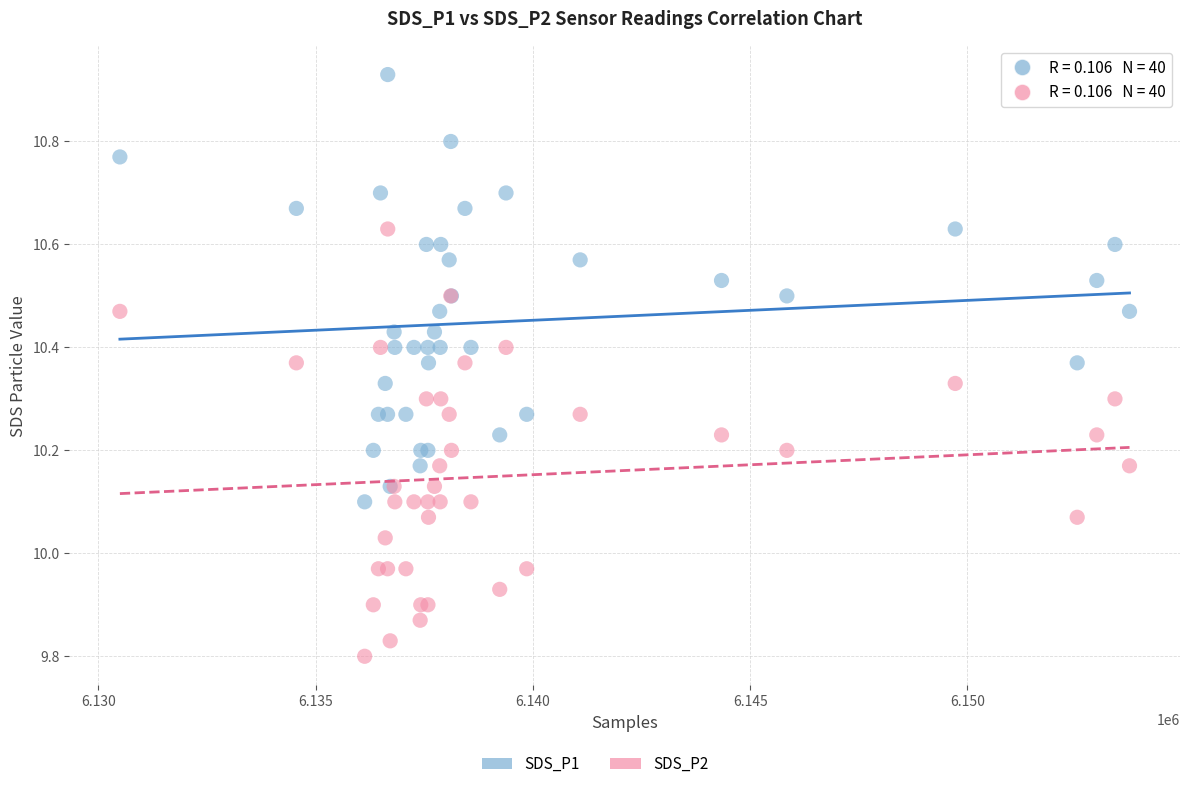

Which series contains the highest Y value?

SDS_P1